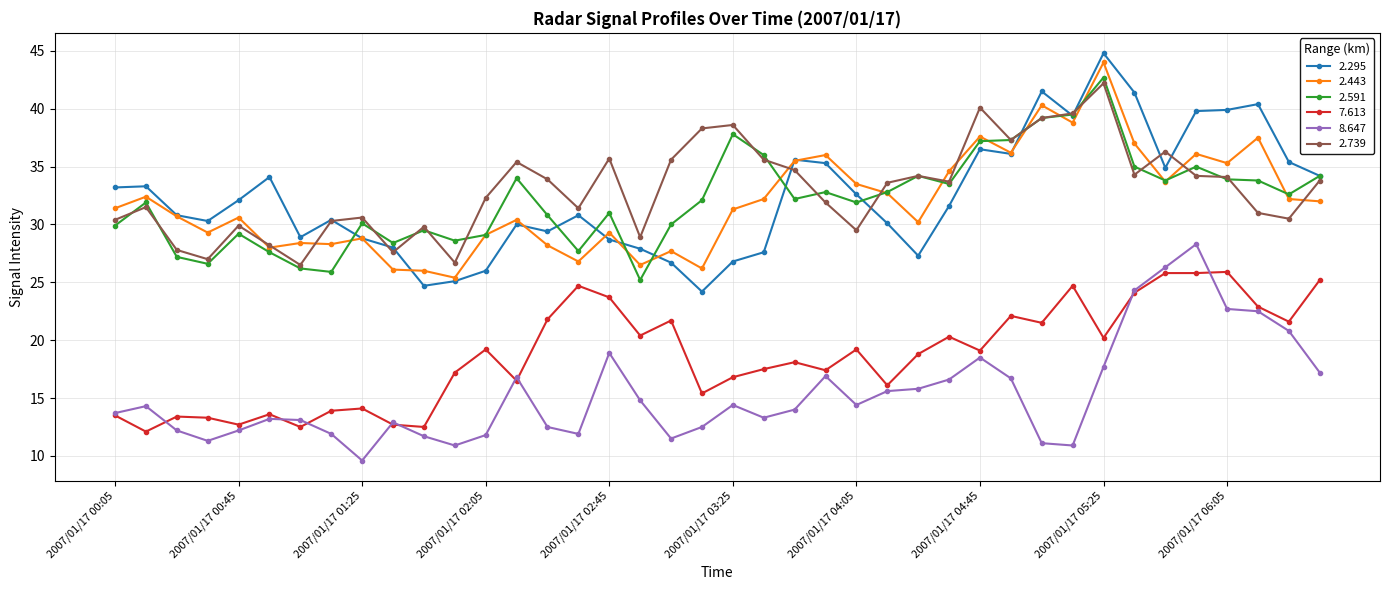

True or false: 8.647 has more than 0 points higher than both neighbors.

True